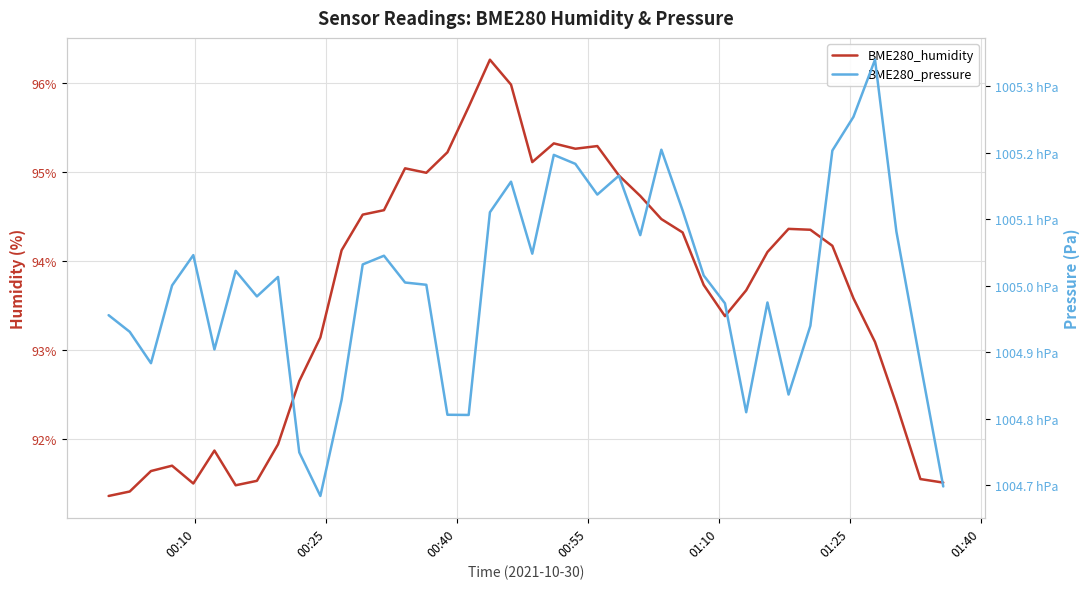

Reading left to right, transcribe all the data shown in this chart.

BME280_humidity: 91.4	91.4	91.6	91.7	91.5	91.9	91.5	91.5	91.9	92.7	93.1	94.1	94.5	94.6	95.0	95.0	95.2	95.7	96.3	96.0	95.1	95.3	95.3	95.3	95.0	94.7	94.5	94.3	93.7	93.4	93.7	94.1	94.4	94.3	94.2	93.6	93.1	92.4	91.5	91.5
BME280_pressure: 100495.6	100493.1	100488.3	100500.0	100504.6	100490.4	100502.2	100498.4	100501.3	100474.9	100468.4	100482.8	100503.2	100504.5	100500.5	100500.1	100480.6	100480.6	100511.0	100515.6	100504.8	100519.7	100518.3	100513.7	100516.5	100507.6	100520.4	100511.3	100501.5	100497.3	100481.0	100497.5	100483.6	100494.0	100520.3	100525.4	100534.0	100508.1	100488.3	100469.8